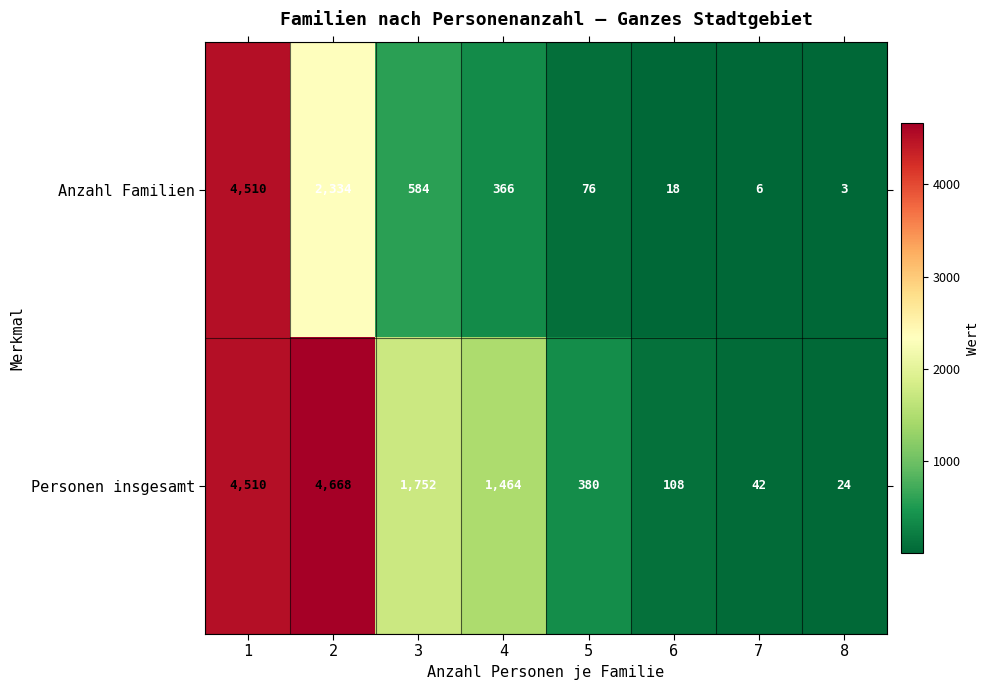

Which category has the lowest value across all series?

8